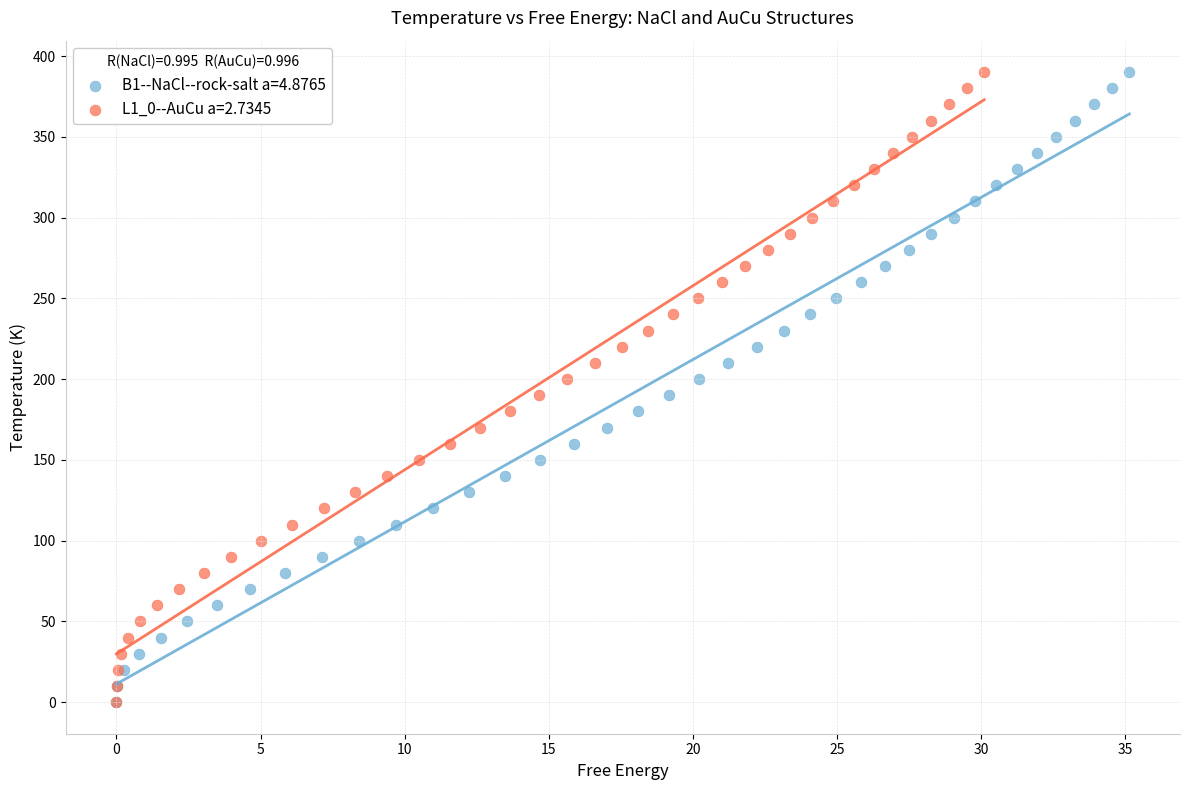

What are all the series names shown in the legend?

B1--NaCl--rock-salt a=4.8765, L1_0--AuCu a=2.7345